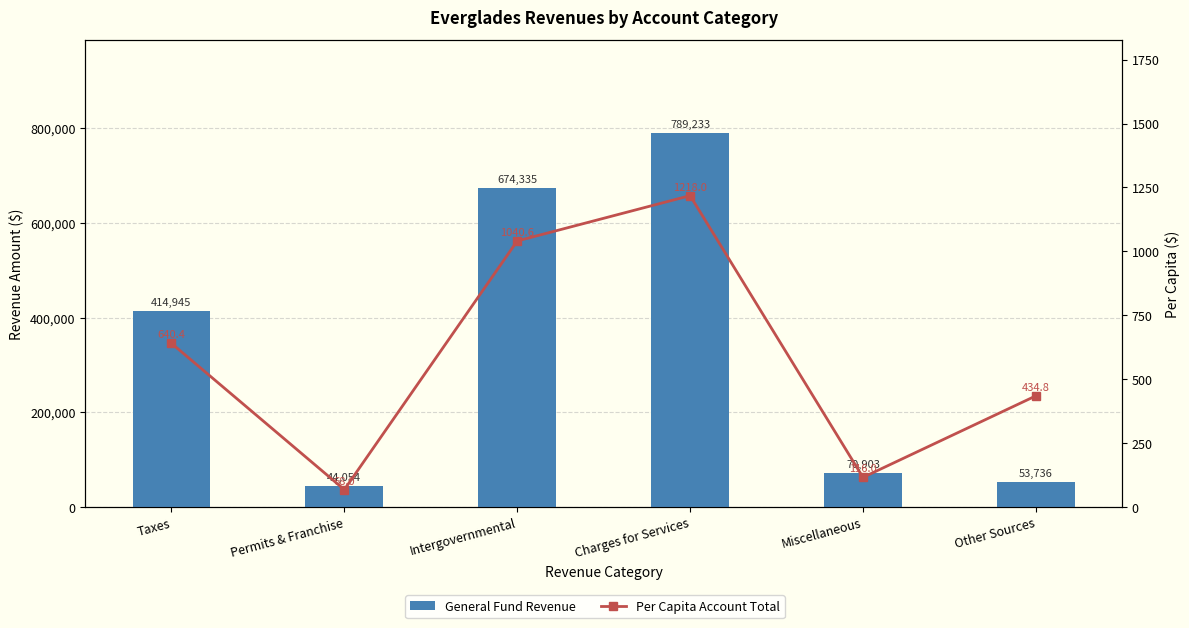

Reading right to left, extract all data points from this chart.

General Fund: 53736.0	70903.0	789233.0	674335.0	44054.0	414945.0
Per Capita ($): 434.8	116.0	1218.0	1040.6	68.0	640.4